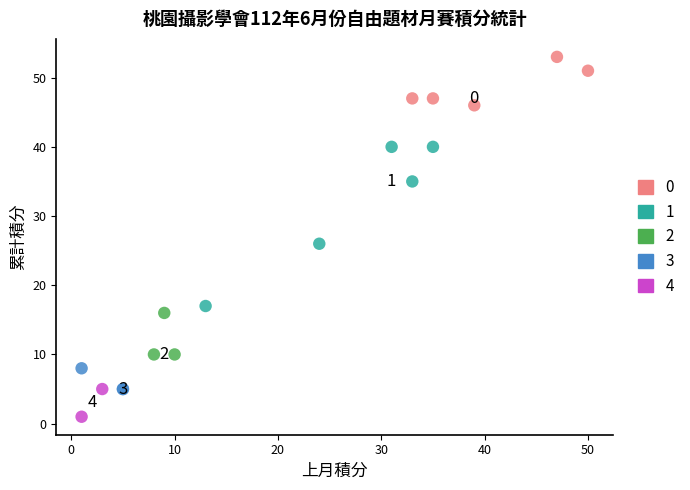

What are all the series names shown in the legend?

0, 1, 2, 3, 4